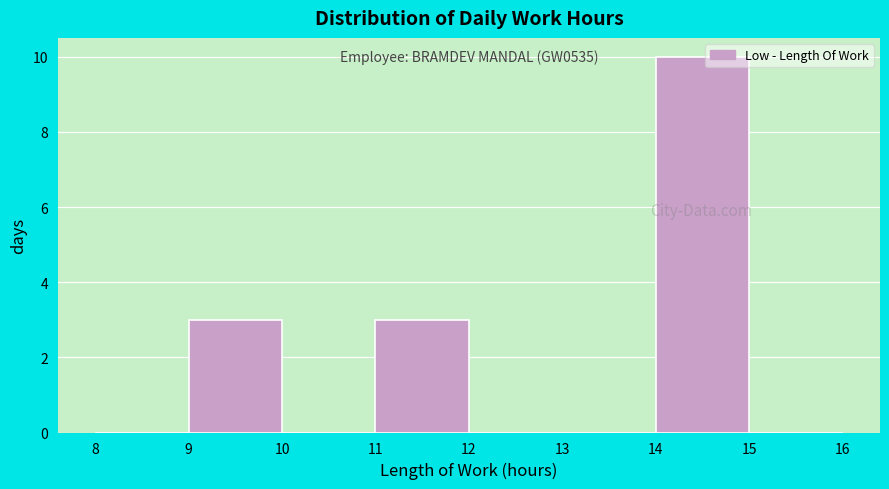

Over which range of the x-axis is the bar tallest?

14 to 15